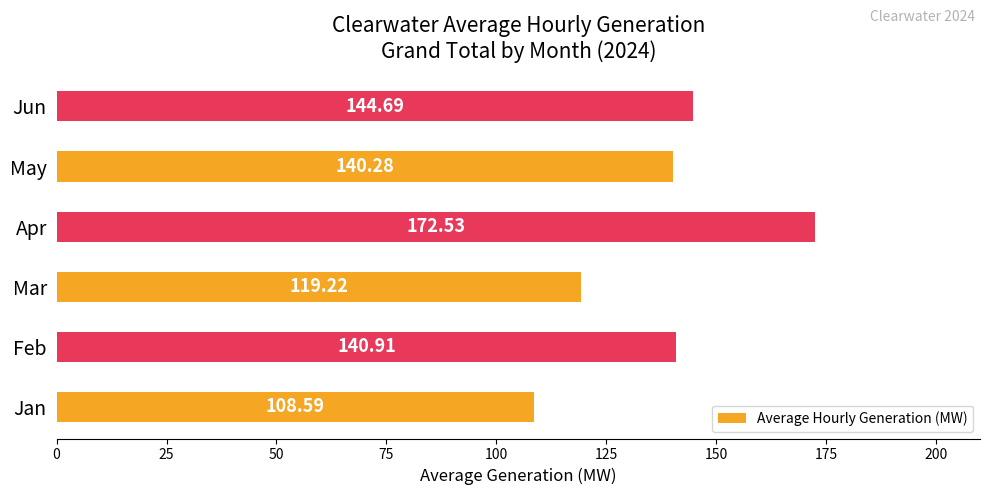

At which label is the value closest to 140?

May